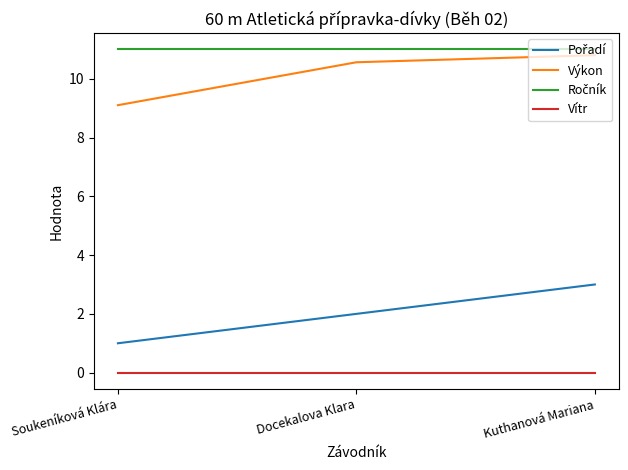

Read the Výkon value at Soukeníková Klára.

9.1